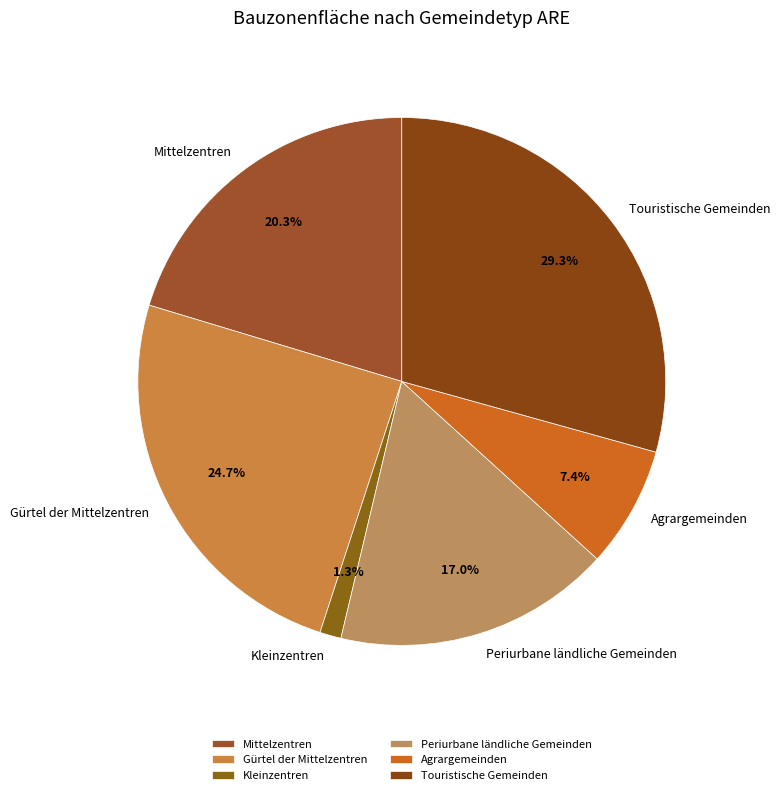

To the nearest percent, what is the difference between the largest and smallest slice percentages?

28%